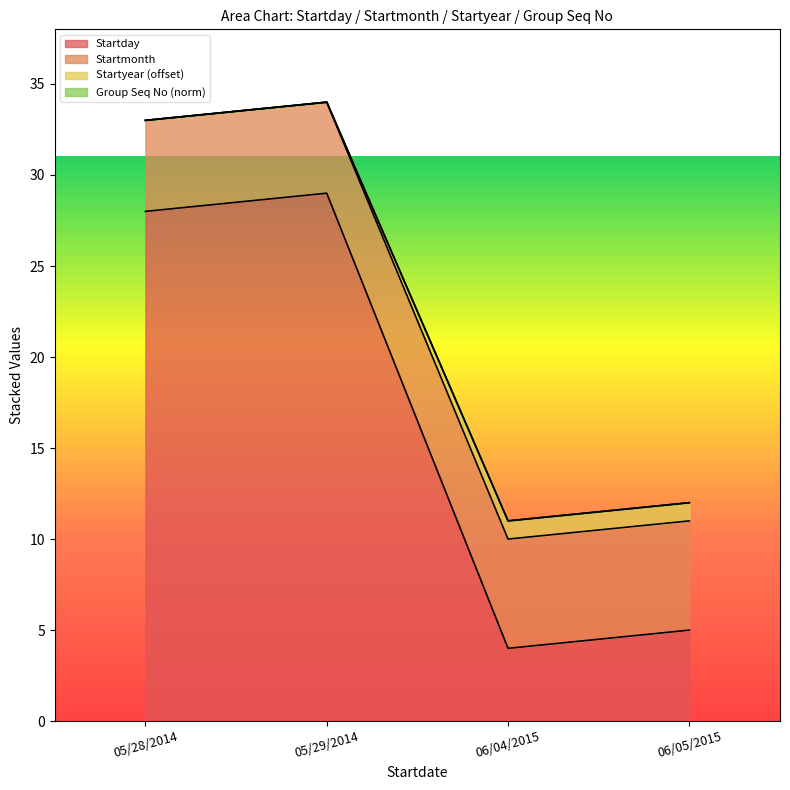

The Startday series shows 3 at 06/05/2015. True or false?

False